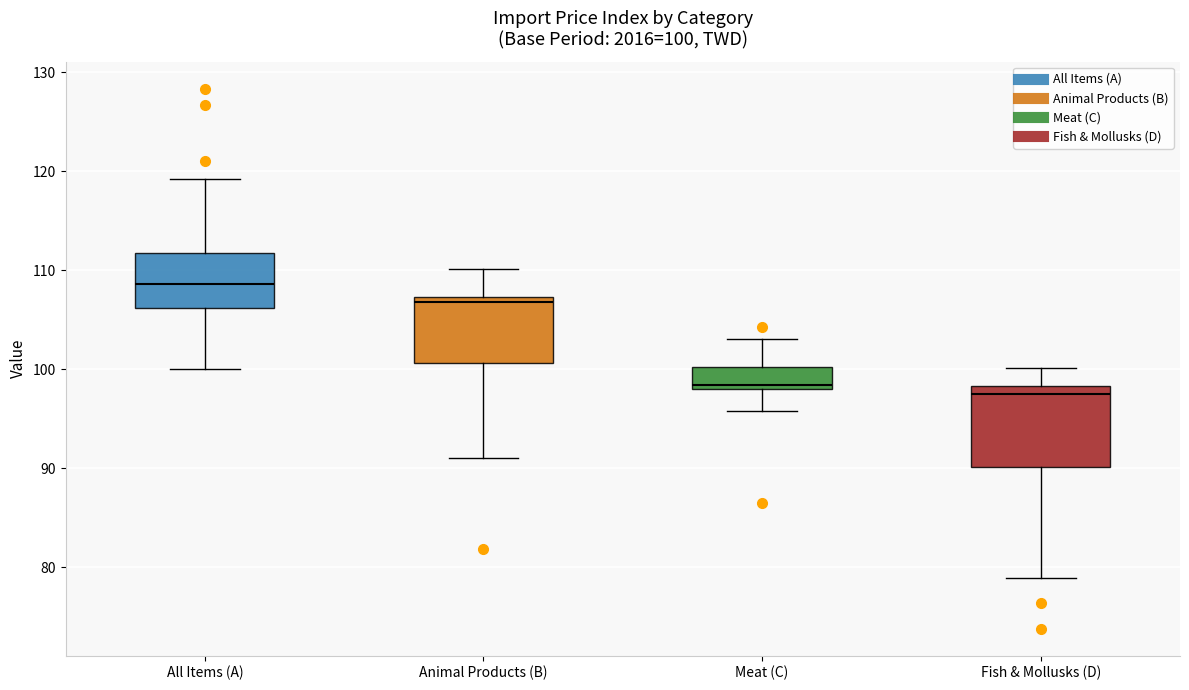

Which box's median line is the highest?

All Items (A)